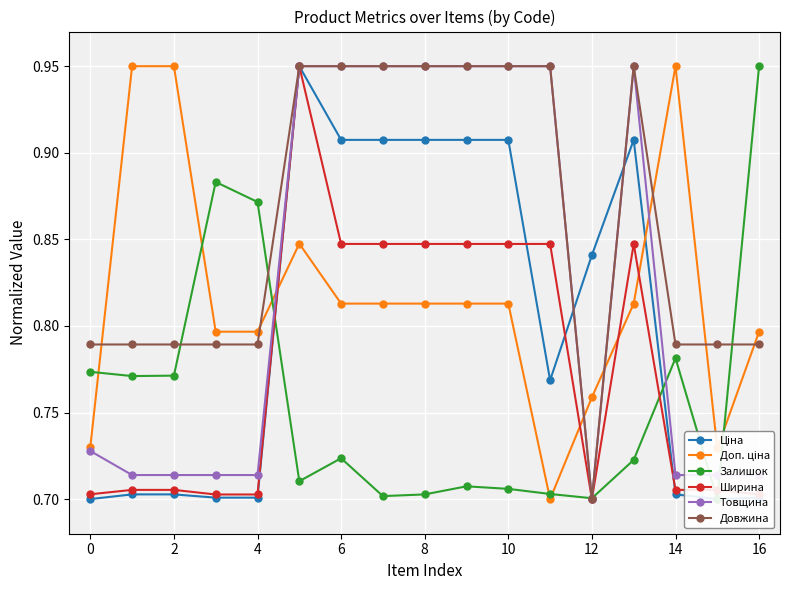

Reading left to right, what are all the values shown in this chart?

Ціна: 0.7	0.7	0.7	0.7	0.7	0.9	0.9	0.9	0.9	0.9	0.9	0.8	0.8	0.9	0.7	0.7	0.7
Доп. ціна: 0.7	0.9	0.9	0.8	0.8	0.8	0.8	0.8	0.8	0.8	0.8	0.7	0.8	0.8	0.9	0.7	0.8
Залишок: 0.8	0.8	0.8	0.9	0.9	0.7	0.7	0.7	0.7	0.7	0.7	0.7	0.7	0.7	0.8	0.7	0.9
Ширина: 0.7	0.7	0.7	0.7	0.7	0.9	0.8	0.8	0.8	0.8	0.8	0.8	0.7	0.8	0.7	0.7	0.7
Товщина: 0.7	0.7	0.7	0.7	0.7	0.9	0.9	0.9	0.9	0.9	0.9	0.9	0.7	0.9	0.7	0.7	0.7
Довжина: 0.8	0.8	0.8	0.8	0.8	0.9	0.9	0.9	0.9	0.9	0.9	0.9	0.7	0.9	0.8	0.8	0.8